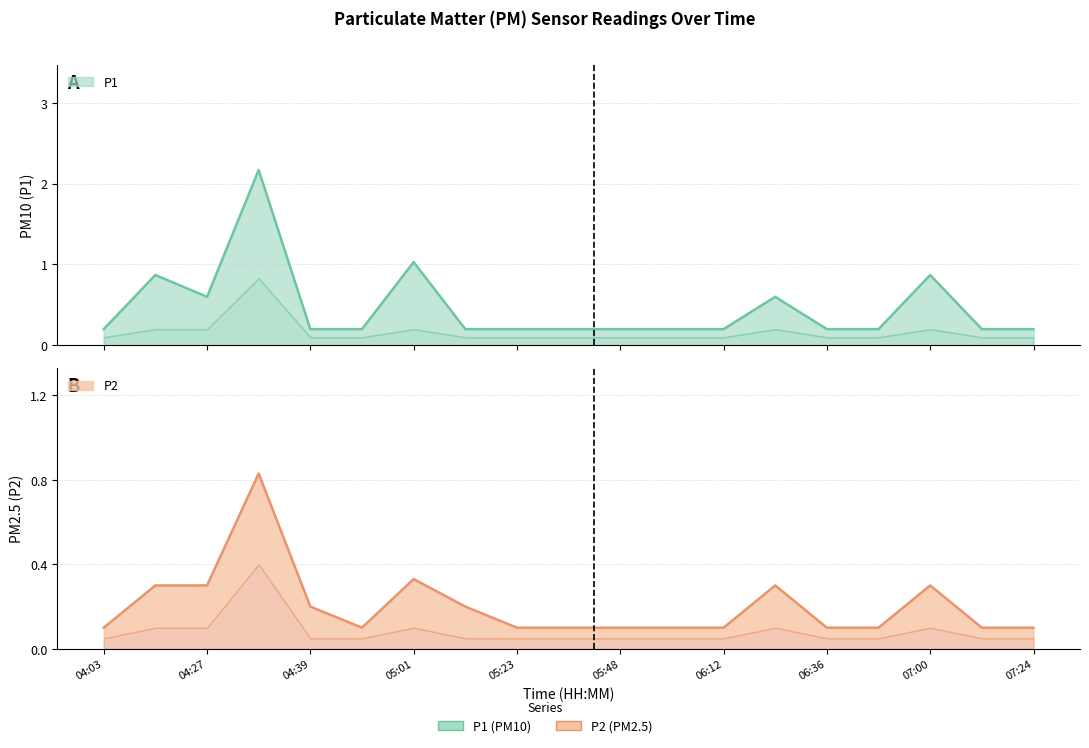

Where is the first local minimum for P1?

04:27